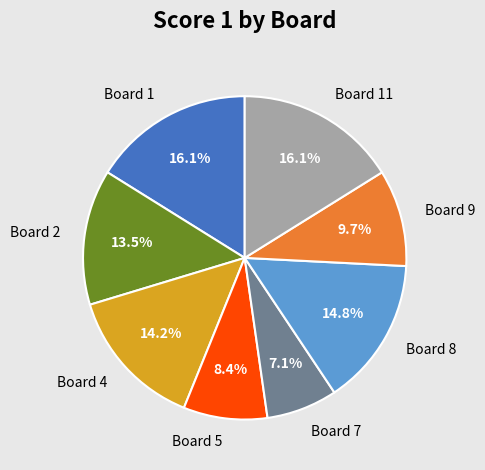

What percentage is the Board 5 slice, to the nearest percent?

8%